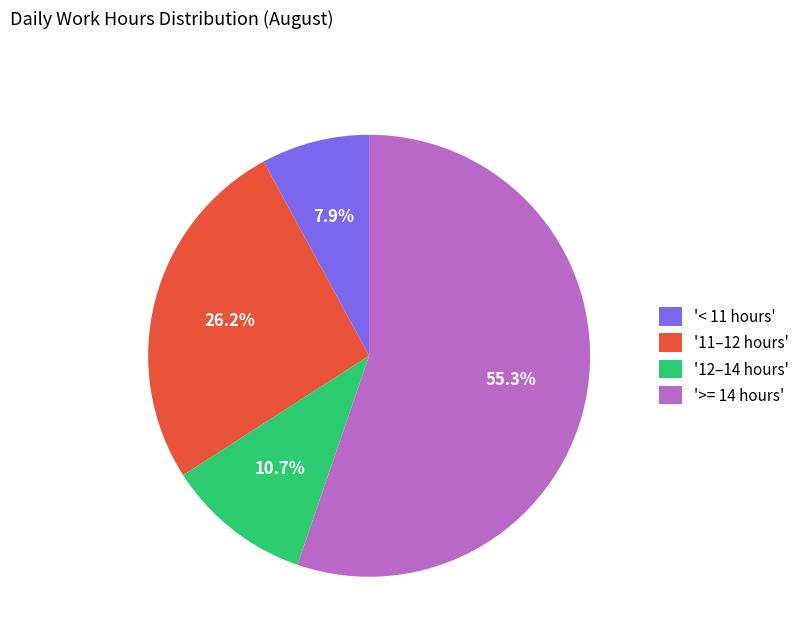

Which category accounts for the majority?

'>= 14 hours'